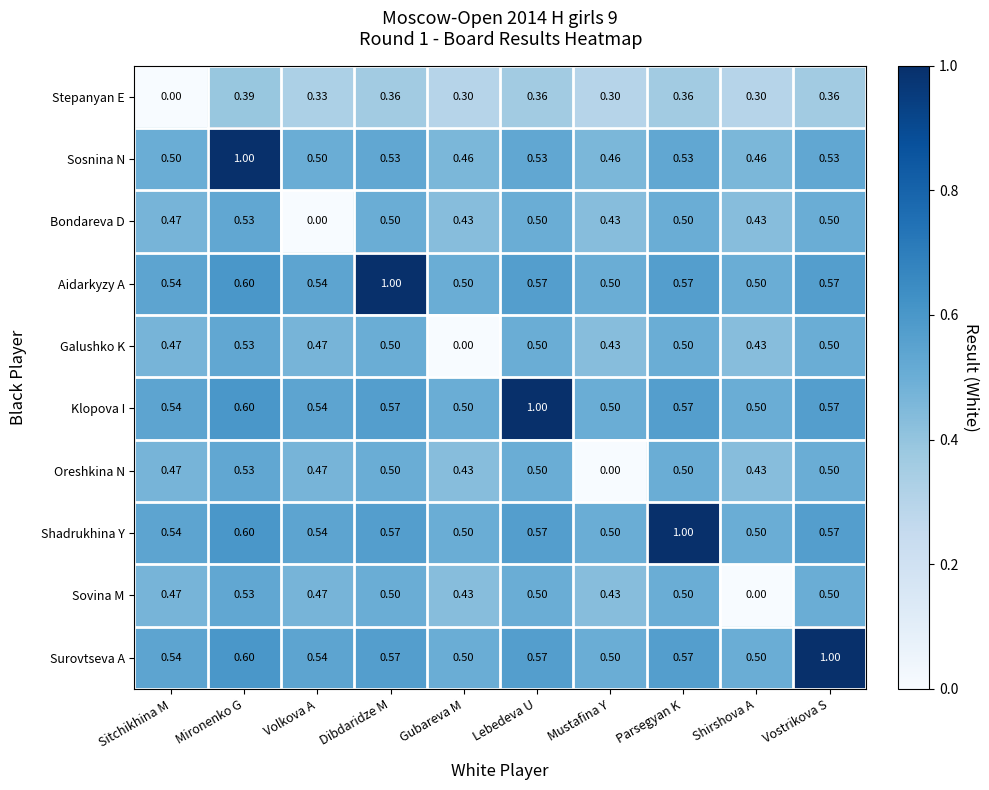

At which label is Oreshkina N closest to 0?

Mustafina Y